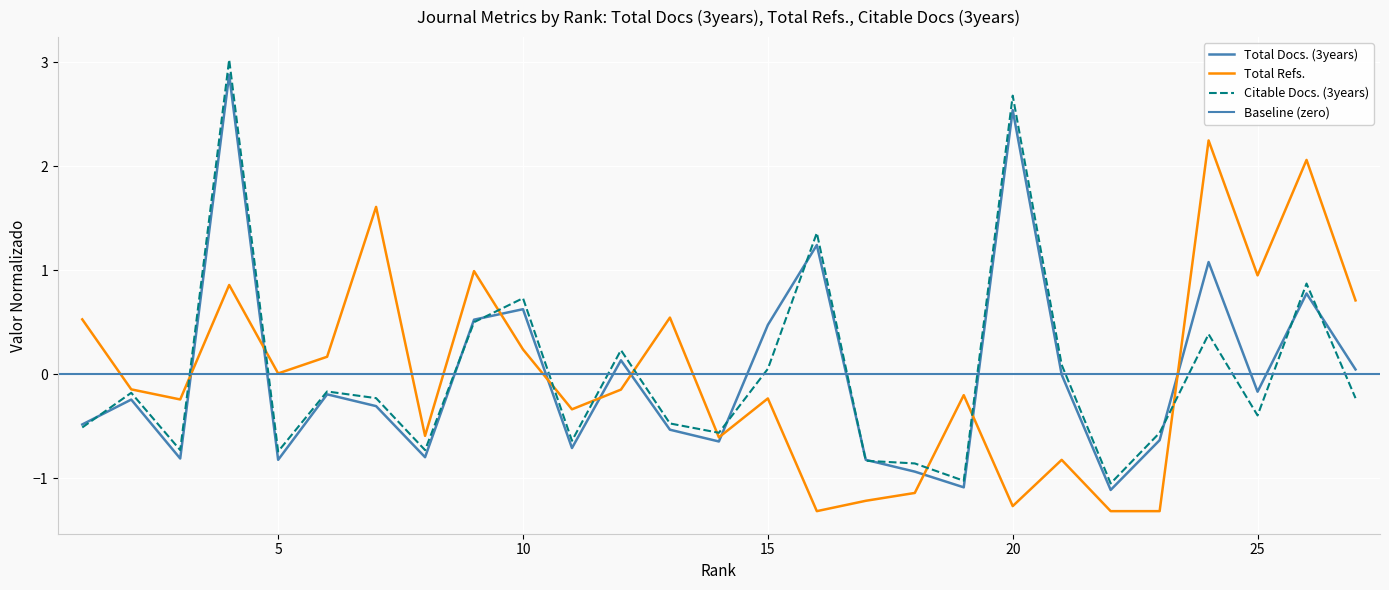

Which series has the largest total across all categories?

Total Refs.